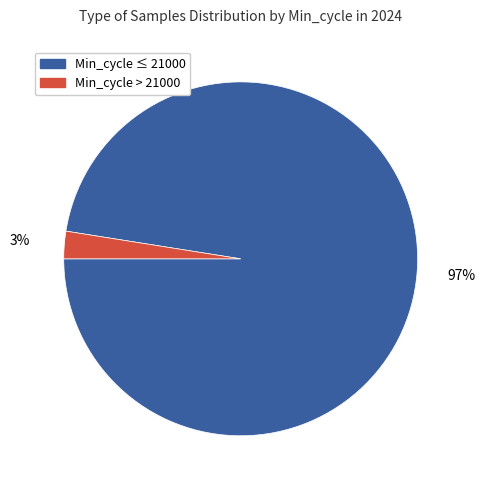

The Min_cycle ≤ 21000 slice represents 88% of the pie. True or false?

False